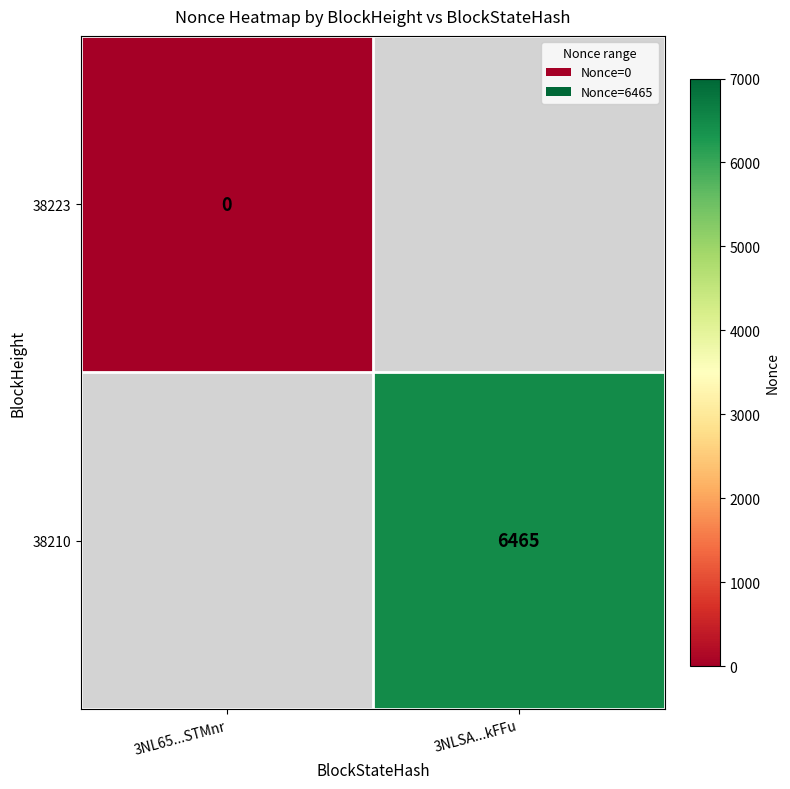

Is the value of 38223 at 3NL65...STMnr greater than the value of 38210 at 3NLSA...kFFu?

No